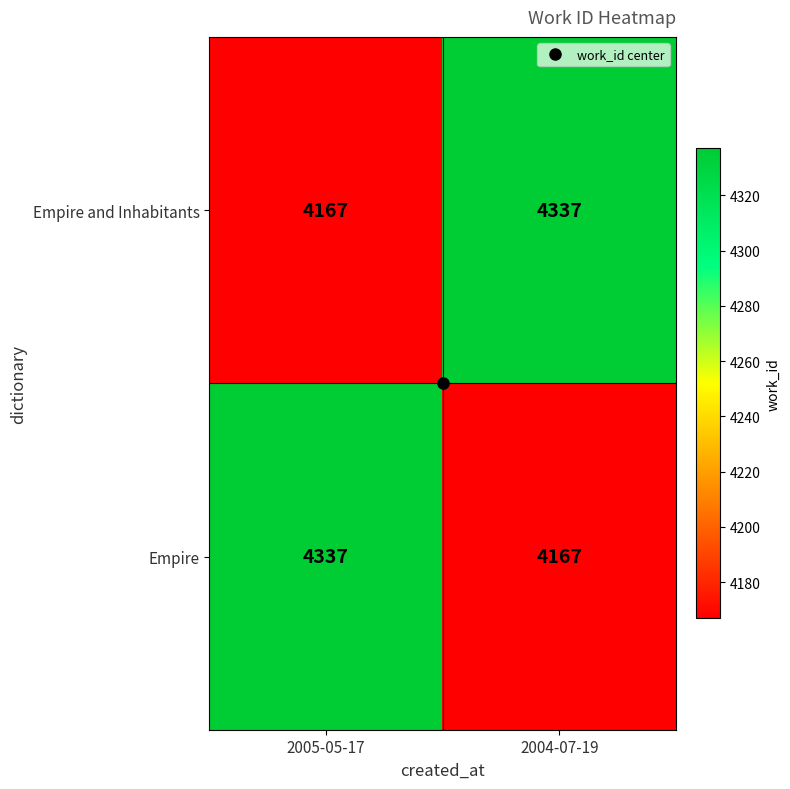

What is the spread (max minus min) of values at 2005-05-17?

170